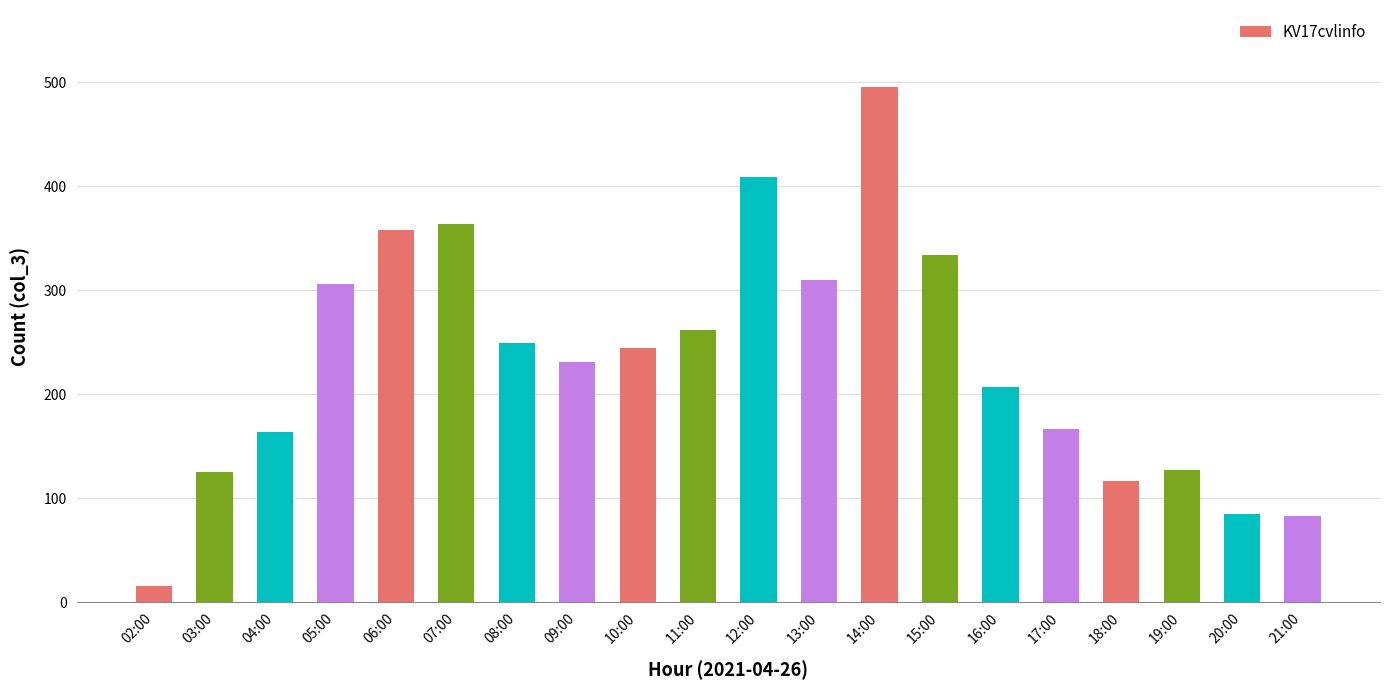

Is it true that the value at 05:00 is 306?

True